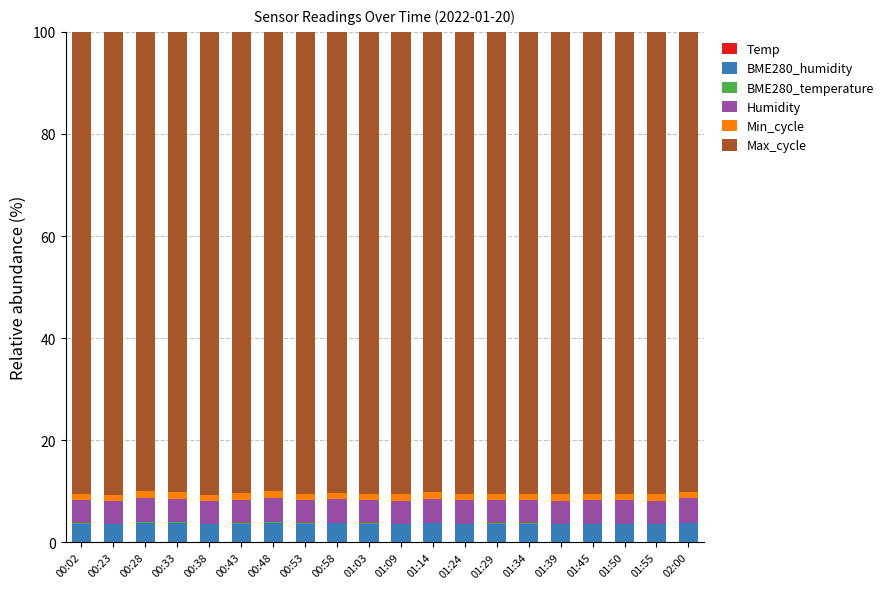

True or false: Max_cycle has a value of 41.0 at 00:28.

False